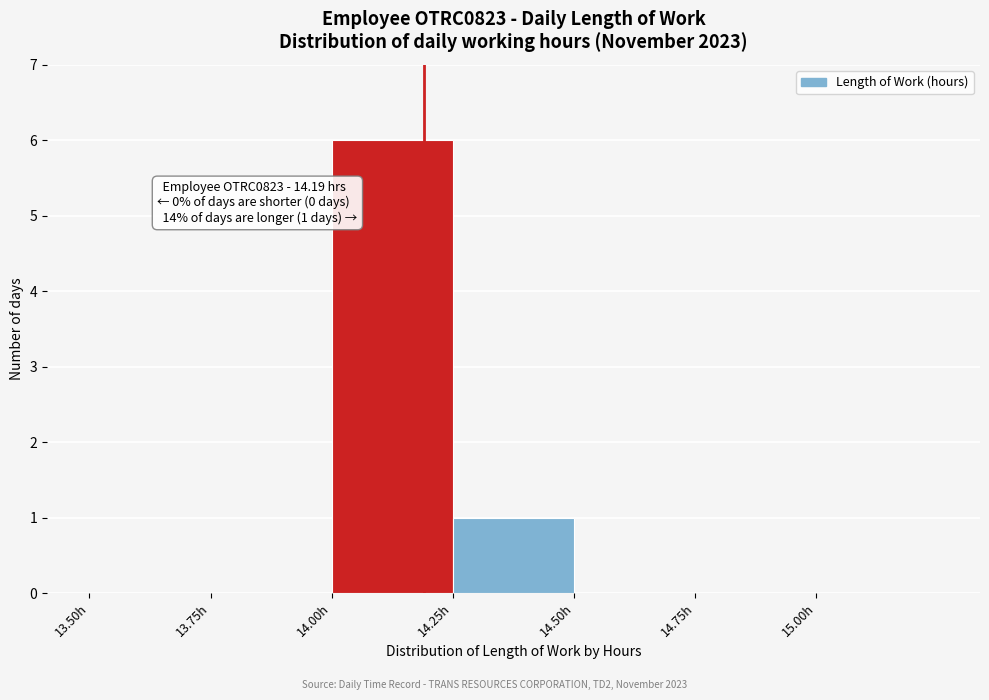

Which range on the x-axis has the tallest bar?

14.00 to 14.25